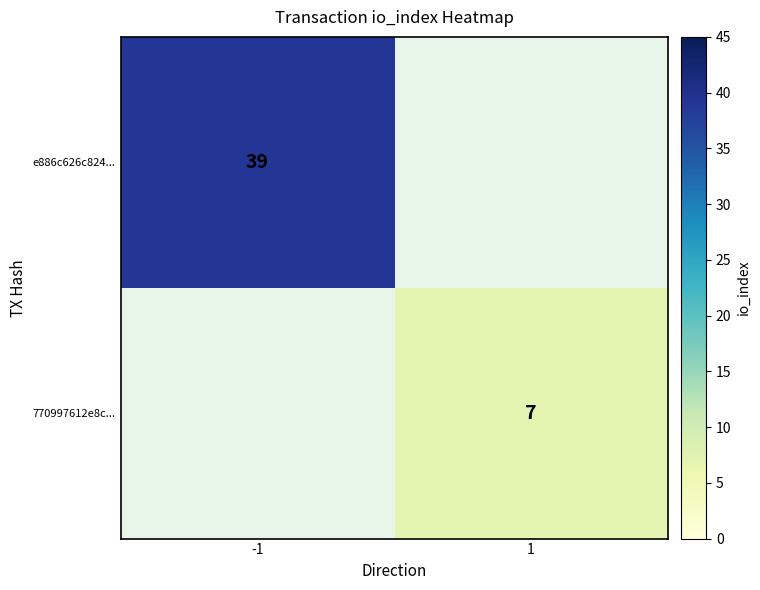

Count the number of categories in the chart.

2